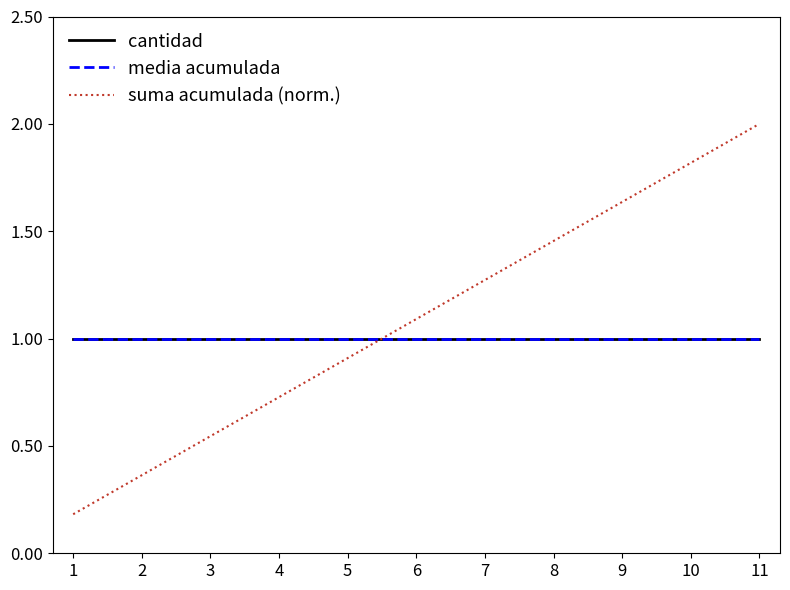

At how many categories does at least one series exceed 1?

6